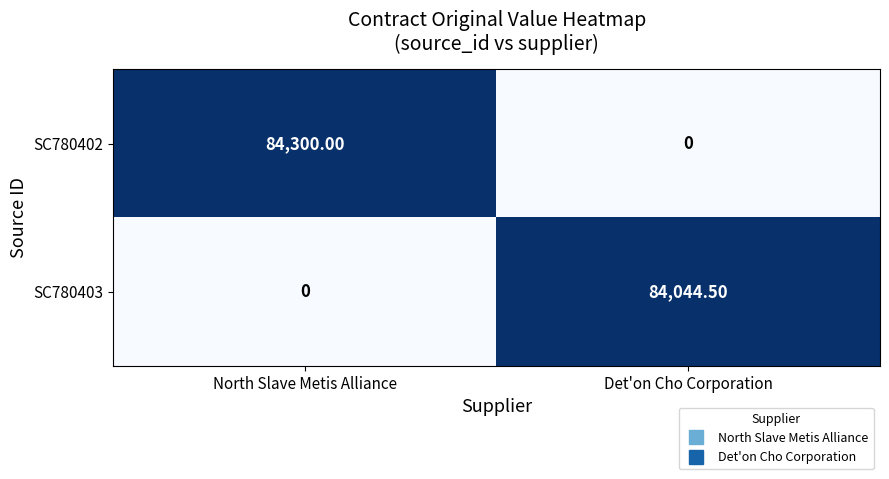

Which series has the widest spread of values?

SC780402